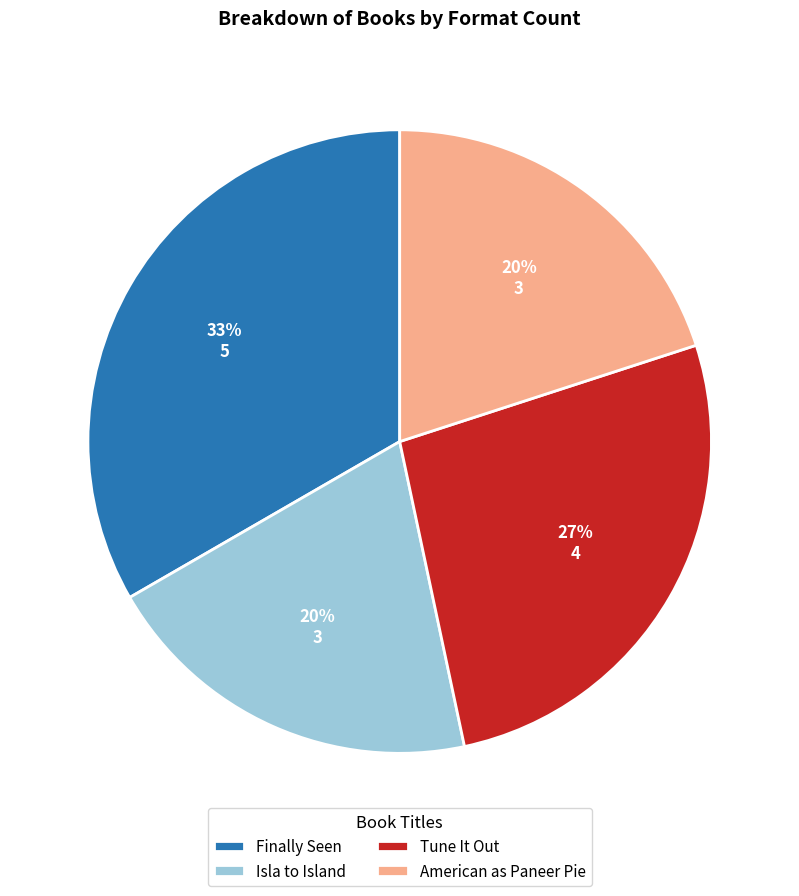

To the nearest percent, what is the average slice percentage?

25%